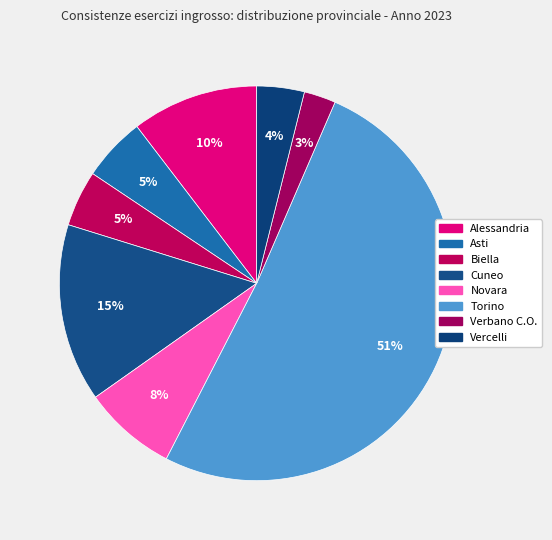

Count the number of slices in the pie.

8